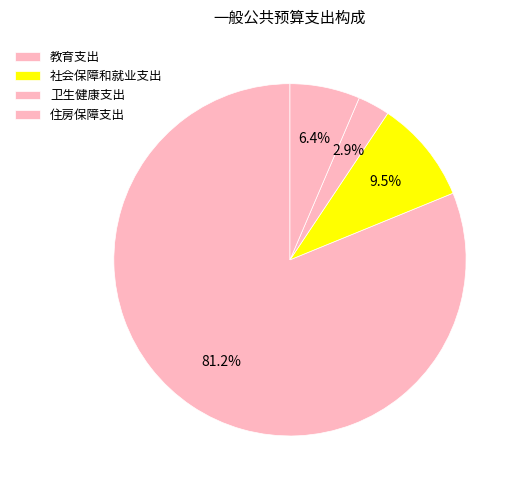

How many slices are in this pie chart?

4